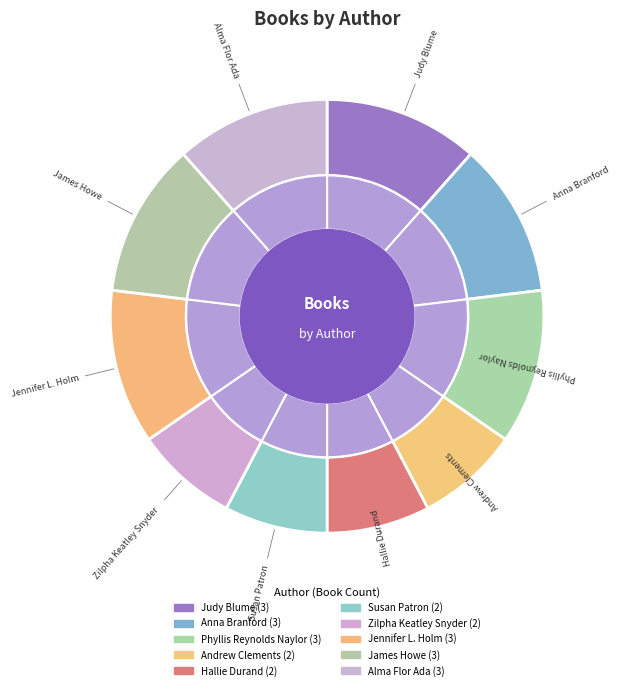

To the nearest percent, what is the difference between the James Howe and Hallie Durand slice percentages?

4%